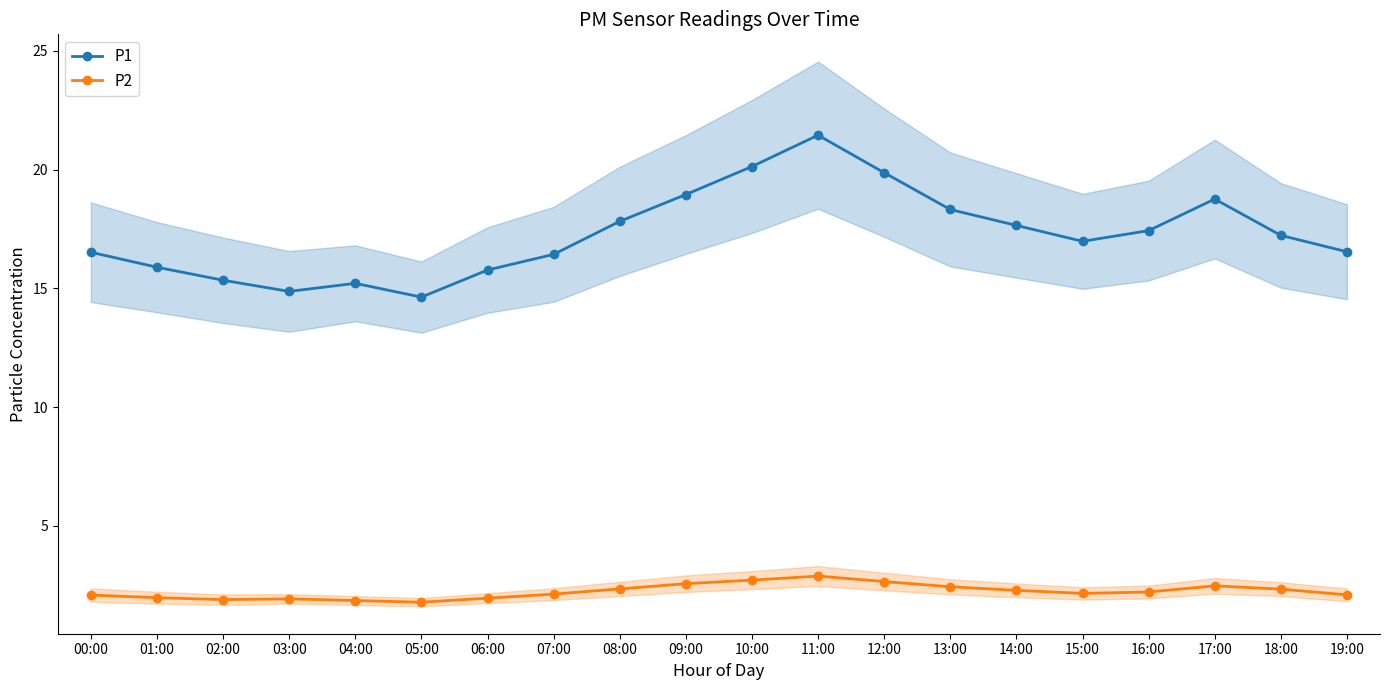

What is the difference between the maximum and minimum values in the P2 series?

1.1